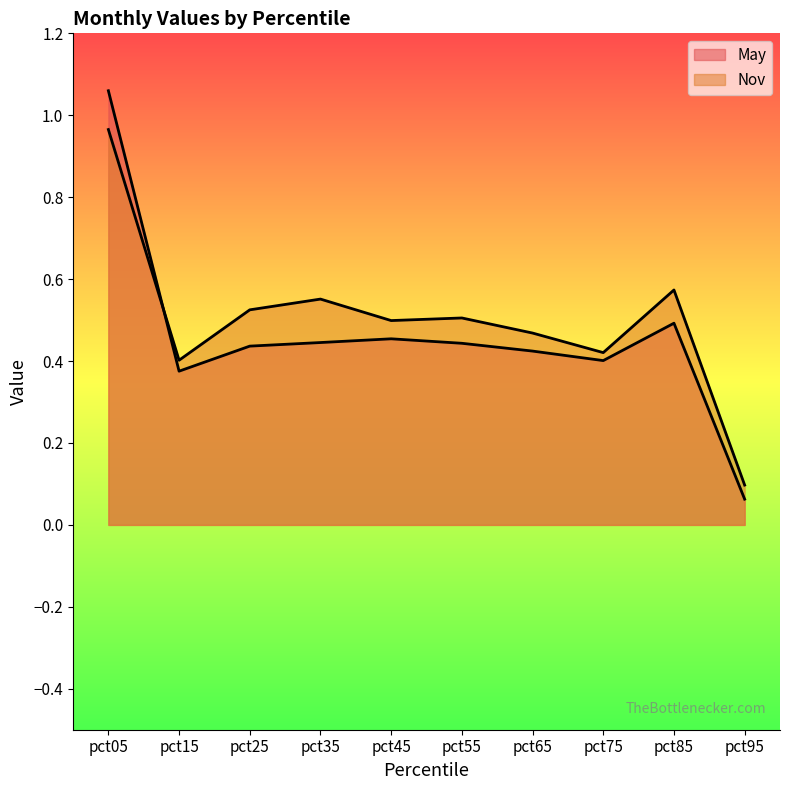

Reading right to left, transcribe all the data shown in this chart.

May: pct95=0.1	pct85=0.5	pct75=0.4	pct65=0.4	pct55=0.4	pct45=0.5	pct35=0.4	pct25=0.4	pct15=0.4	pct05=1.1
Nov: pct95=0.1	pct85=0.6	pct75=0.4	pct65=0.5	pct55=0.5	pct45=0.5	pct35=0.6	pct25=0.5	pct15=0.4	pct05=1.0